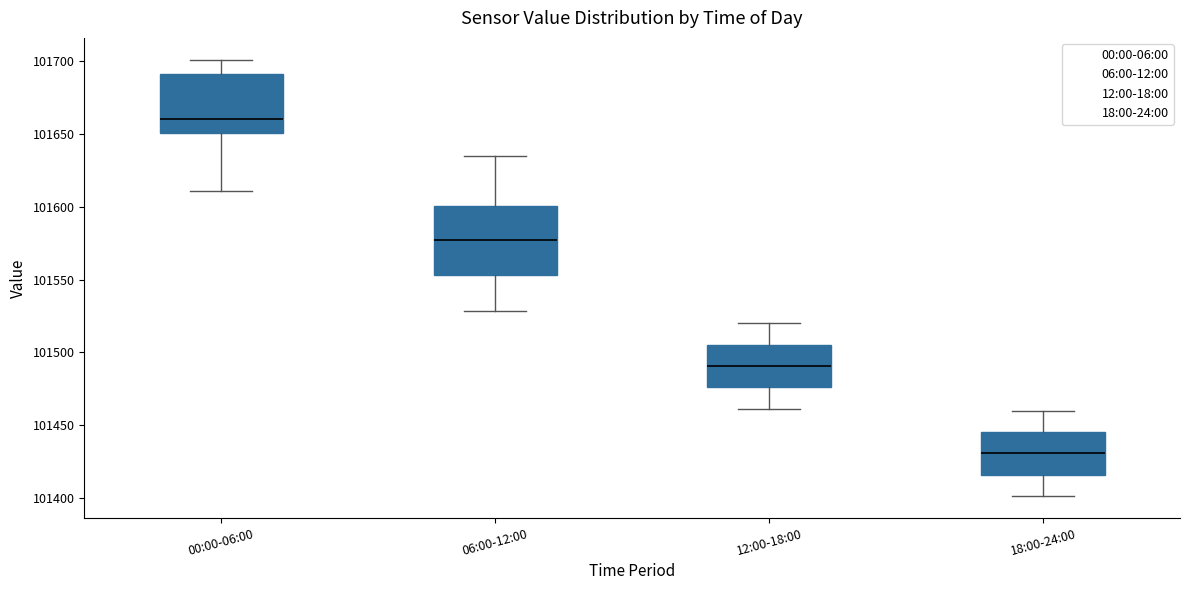

Where does the lower whisker of the box for 12:00-18:00 end on the y-axis? The values are not printed on the chart, so give them approximately, as read against the axis.

101460